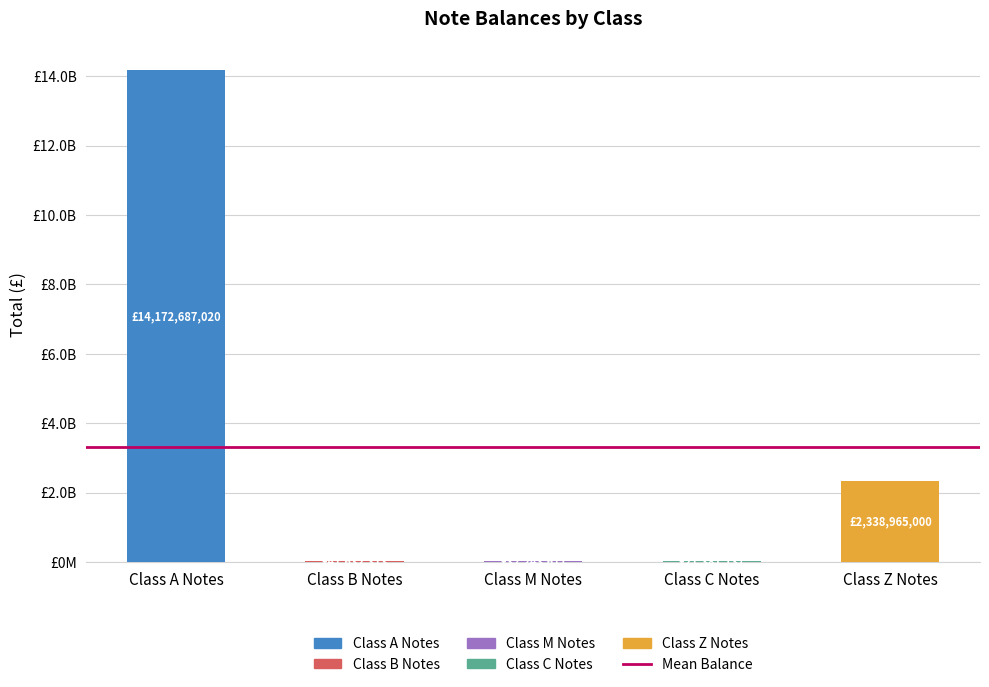

List the labels in order of value, smallest first.

Class C Notes, Class M Notes, Class B Notes, Class Z Notes, Class A Notes